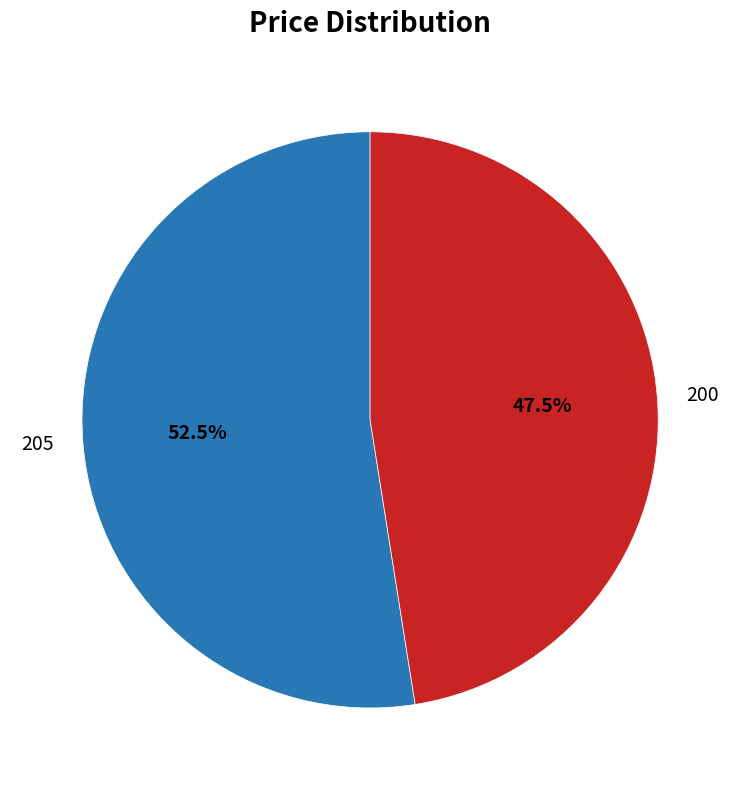

Which category has the smallest portion of the pie?

200